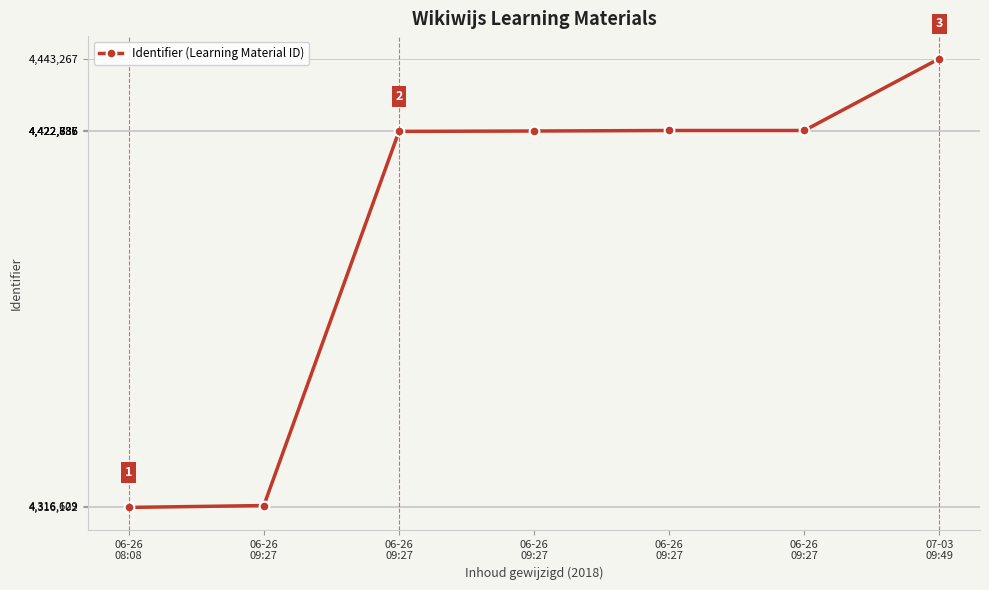

What value does the data have at 06-26
09:27?

4422737